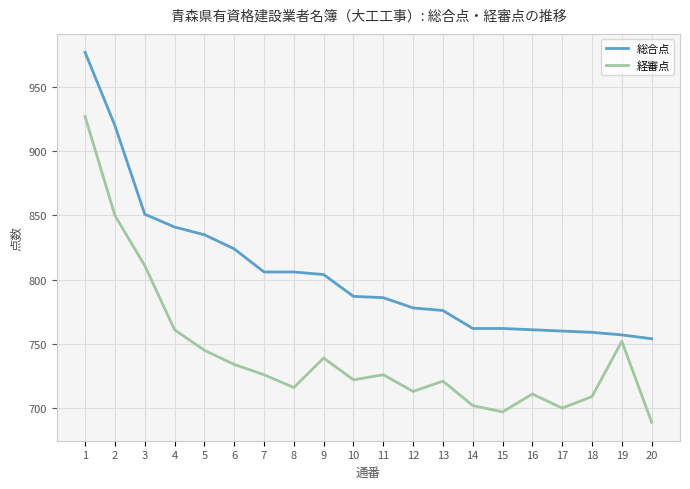

What is the minimum value shown in the chart?

689